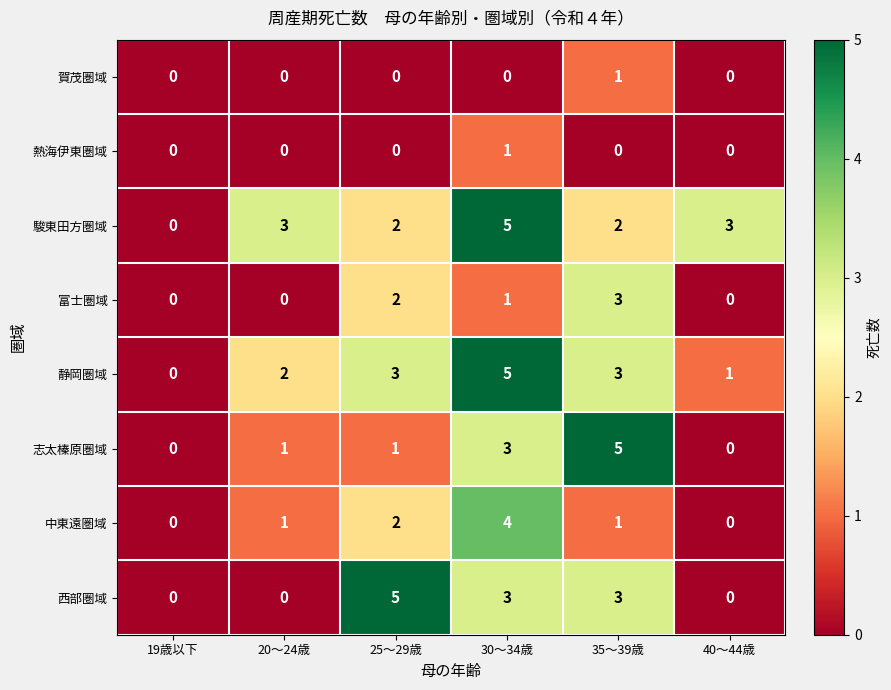

The value of 静岡圏域 at 25～29歳 is 3. True or false?

True